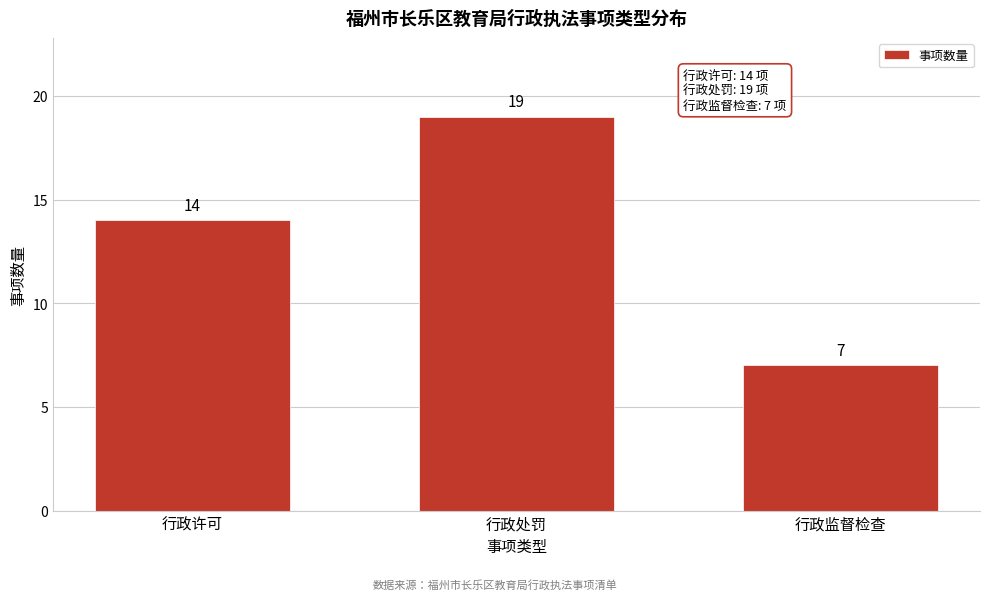

Reading right to left, transcribe all the data shown in this chart.

7	19	14